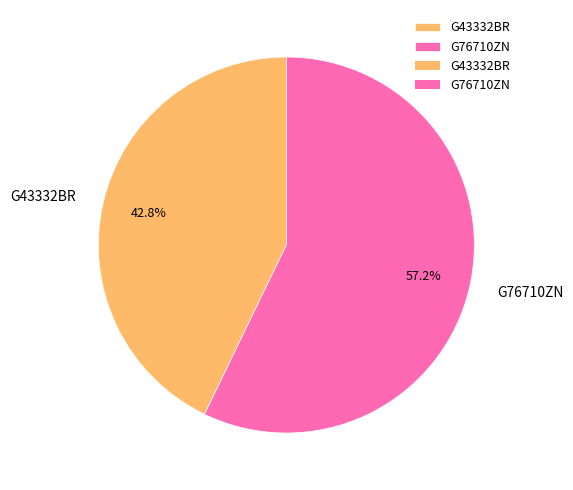

Is it true that G43332BR is 43% of the pie?

True